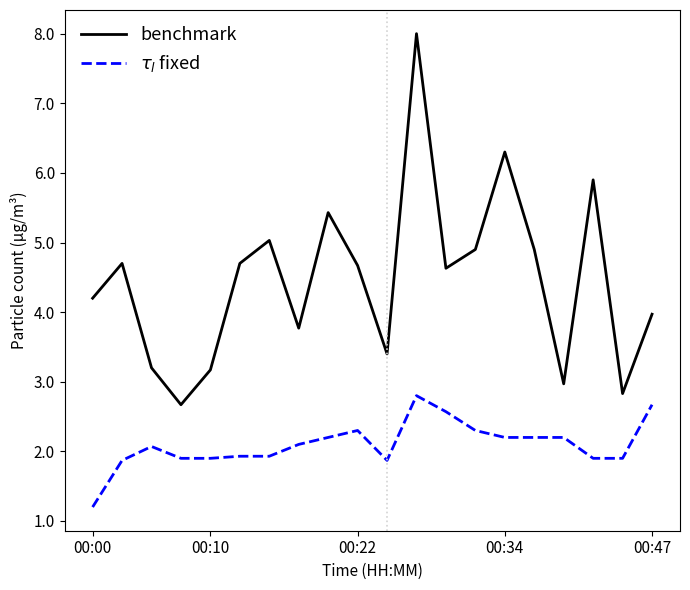

Which series has the widest spread of values?

benchmark